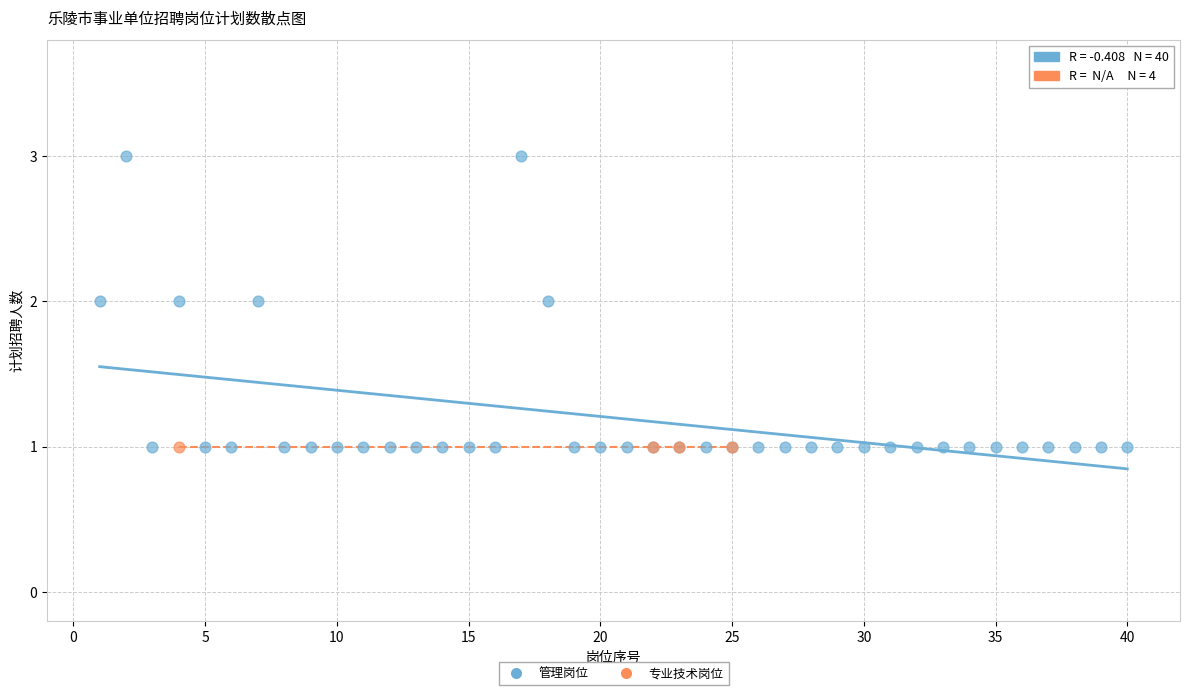

Which series reaches the maximum Y coordinate?

管理岗位